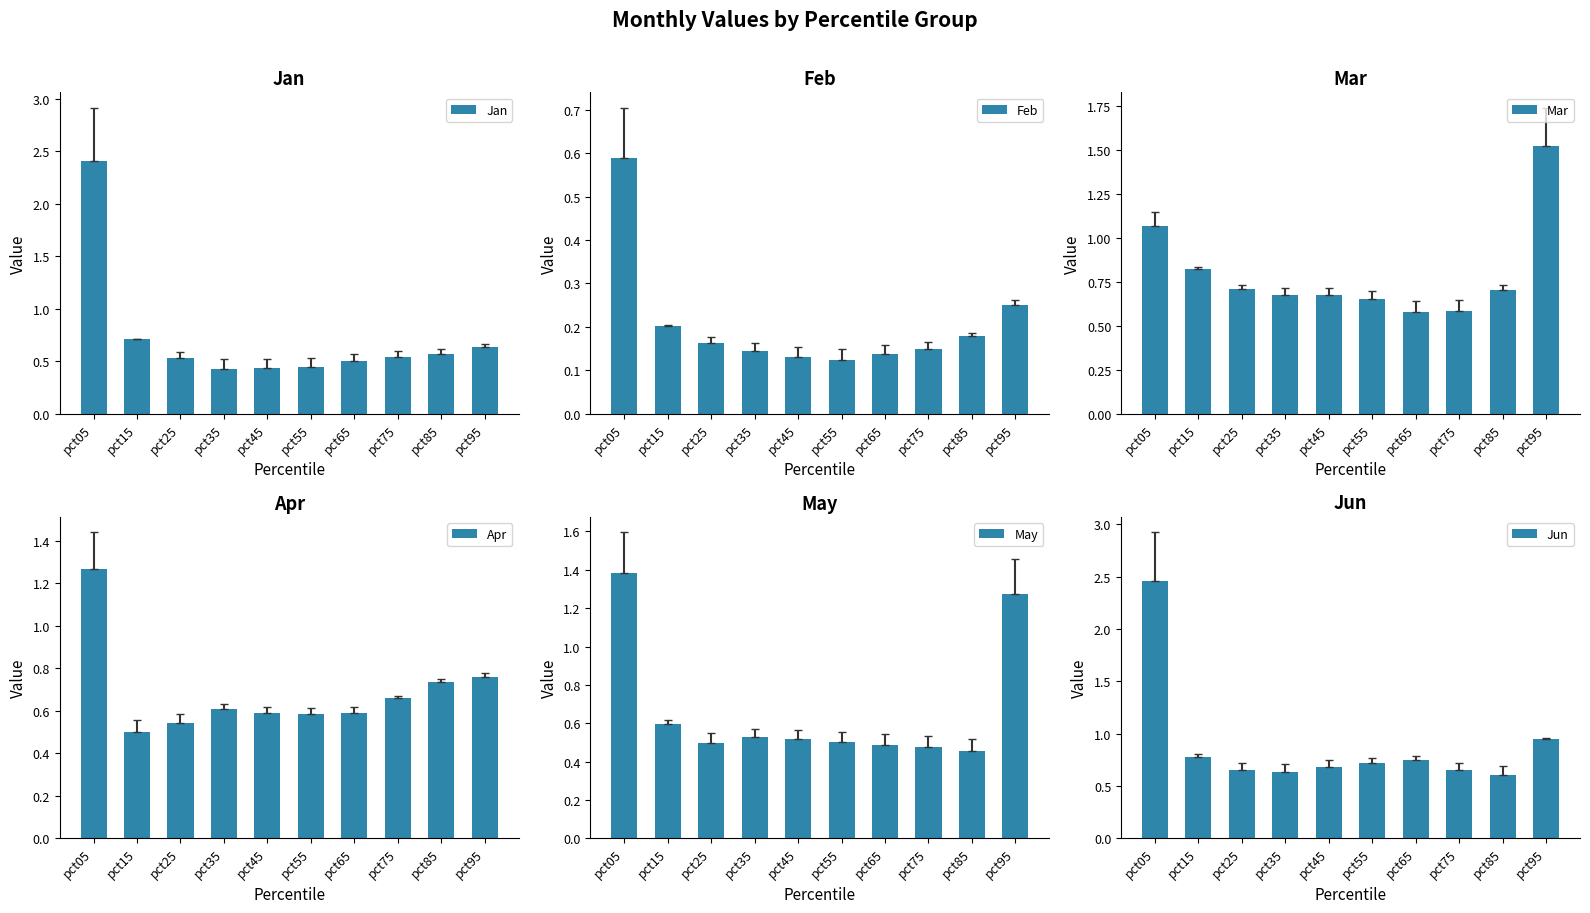

What is the minimum value shown in the chart?

0.1